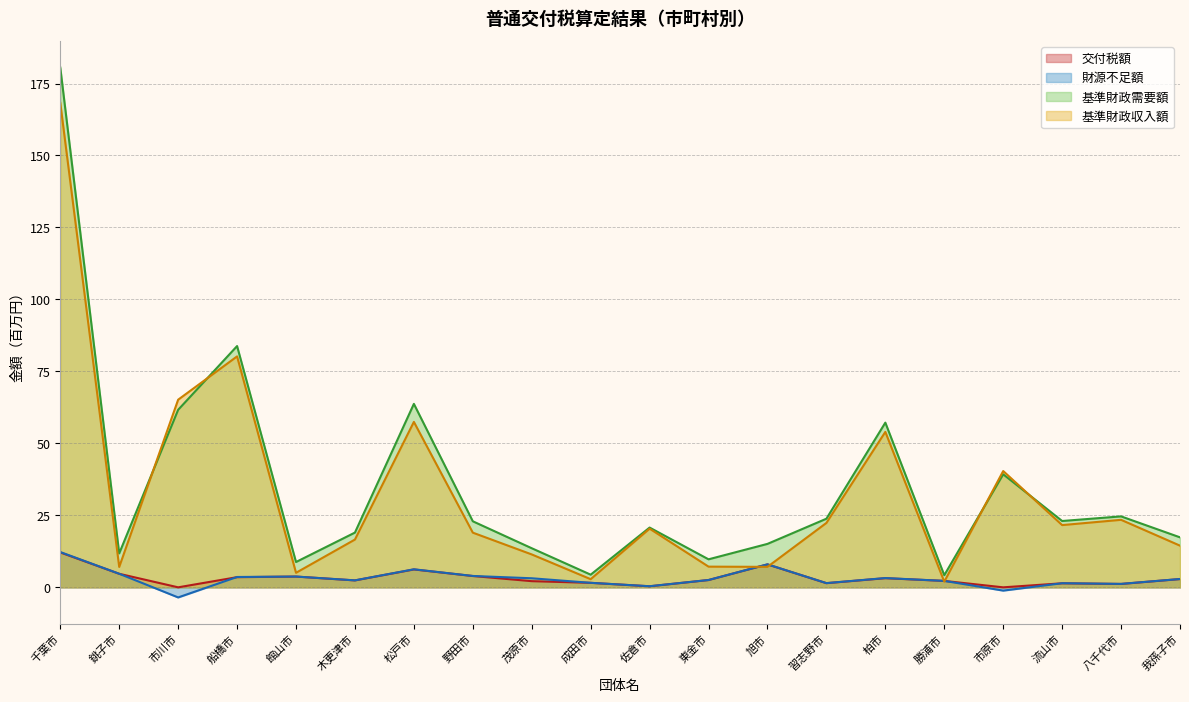

How many lines are shown in the chart?

4